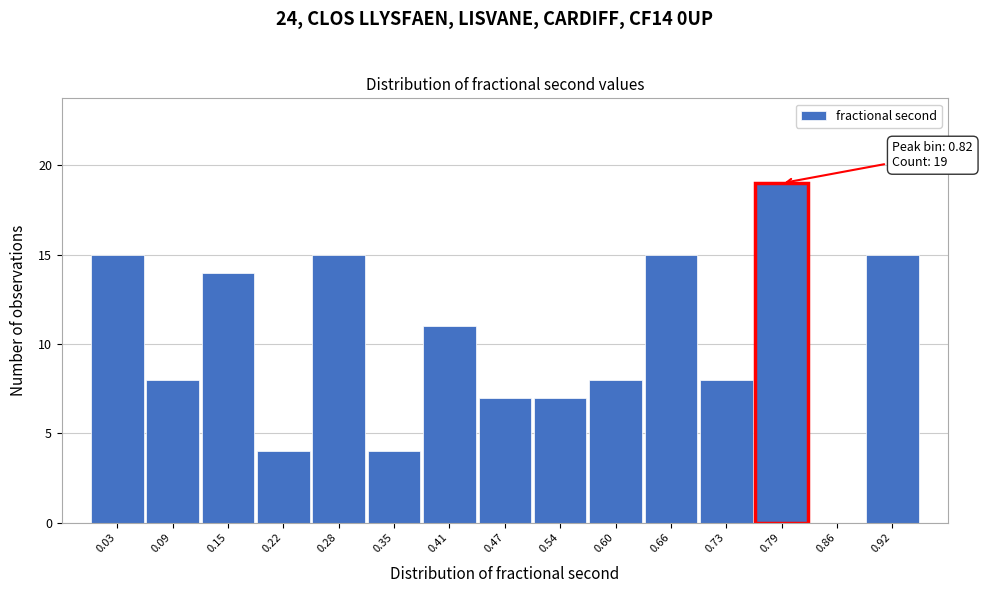

Reading left to right, list all the values displayed in this chart.

0.03=15	0.09=8	0.15=14	0.22=4	0.28=15	0.35=4	0.41=11	0.47=7	0.54=7	0.60=8	0.66=15	0.73=8	0.79=19	0.86=0	0.92=15